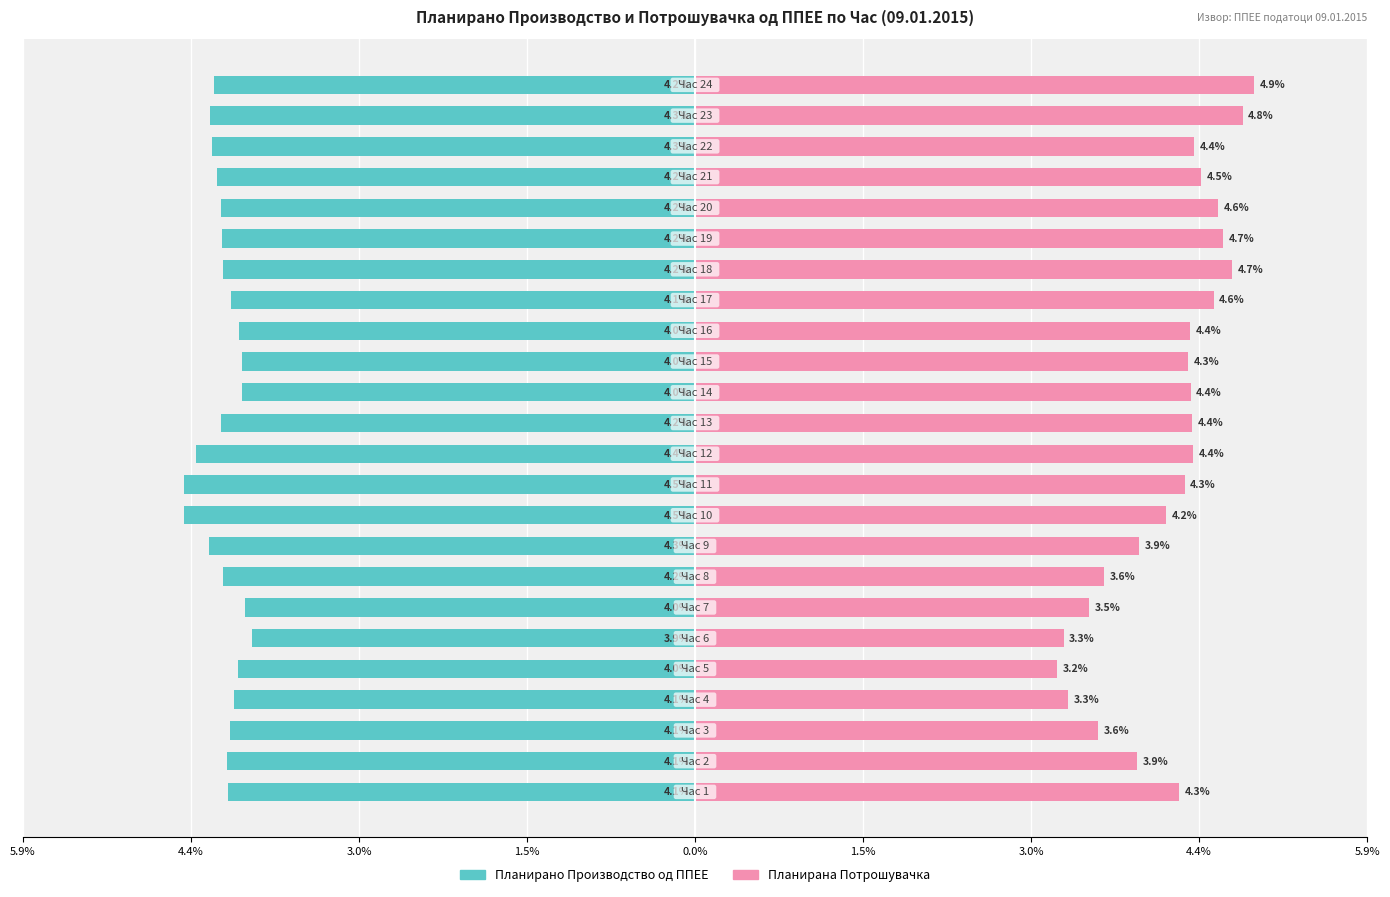

At which category is the sum across all series the highest?

23